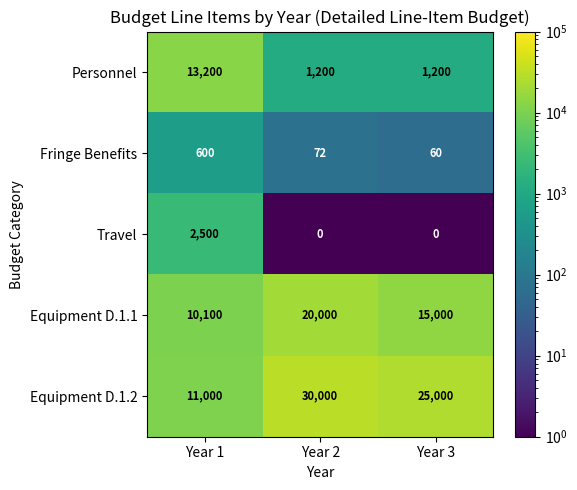

What is the greatest value displayed?

30000